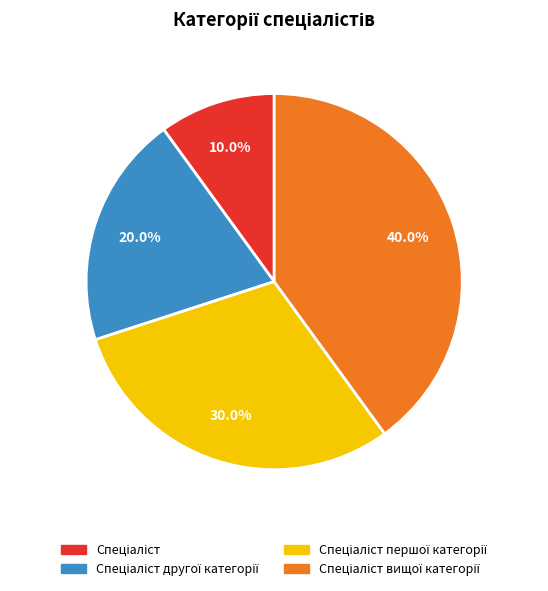

Does any single category account for the majority?

No